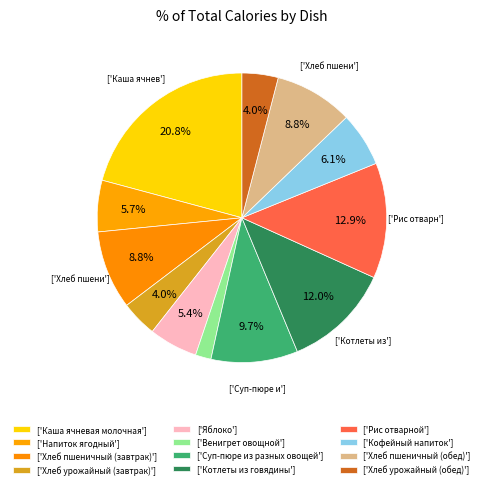

How many slices are in this pie chart?

12